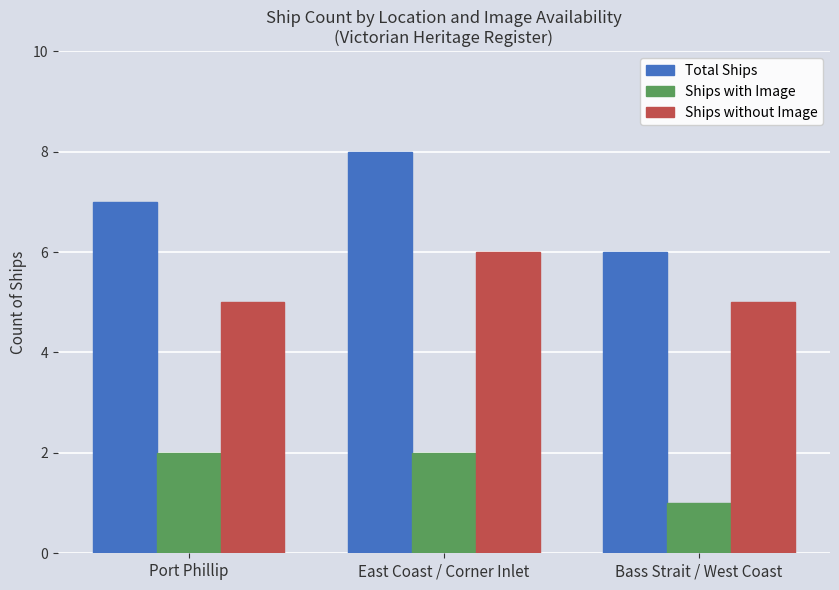

At which category is the sum across all series the highest?

East Coast / Corner Inlet